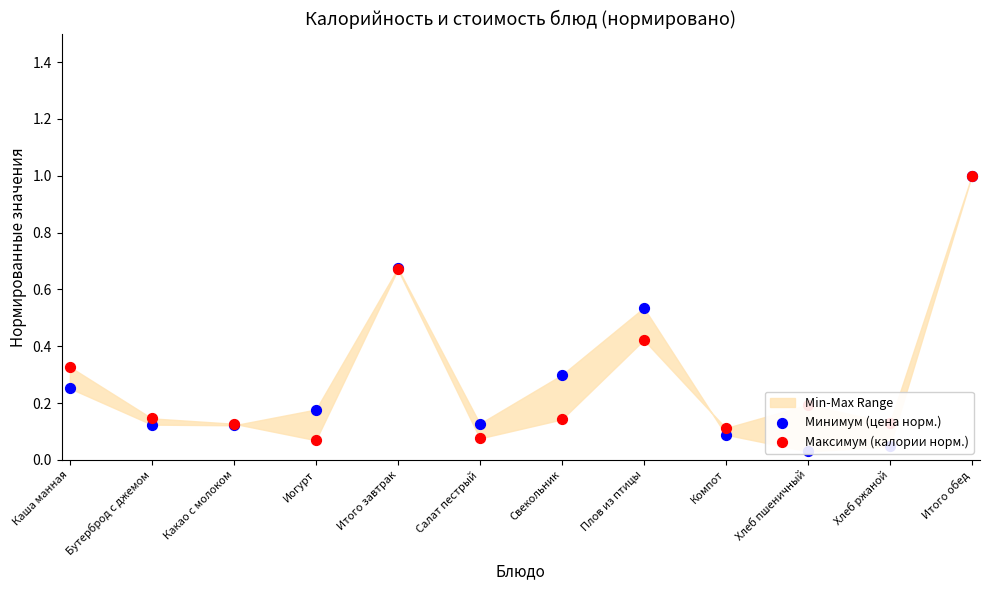

Is the value of Максимум (калории норм.) at Хлеб ржаной greater than the value of Минимум (цена норм.) at Хлеб пшеничный?

Yes